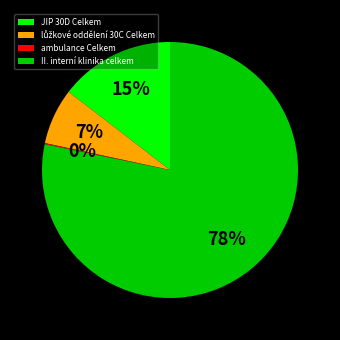

Which has a higher value, II. interní klinika celkem or JIP 30D Celkem?

II. interní klinika celkem